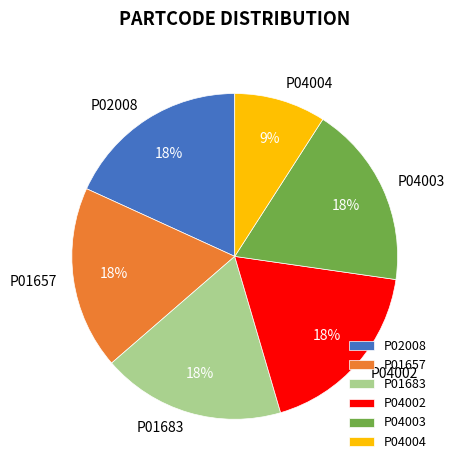

Combined, do P04004 and P01683 account for over 50%?

No